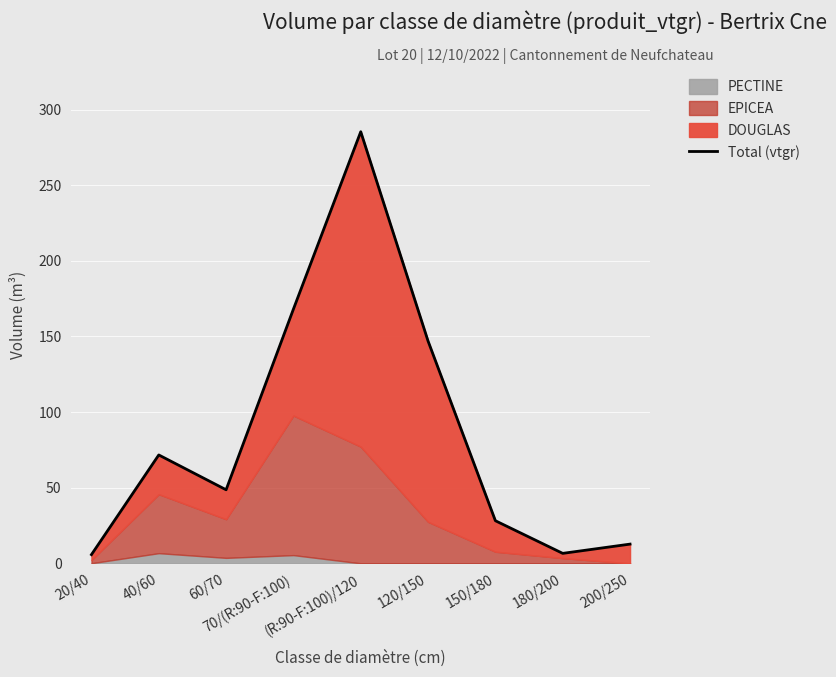

What is the change in value from 40/60 to 180/200?

-65.1